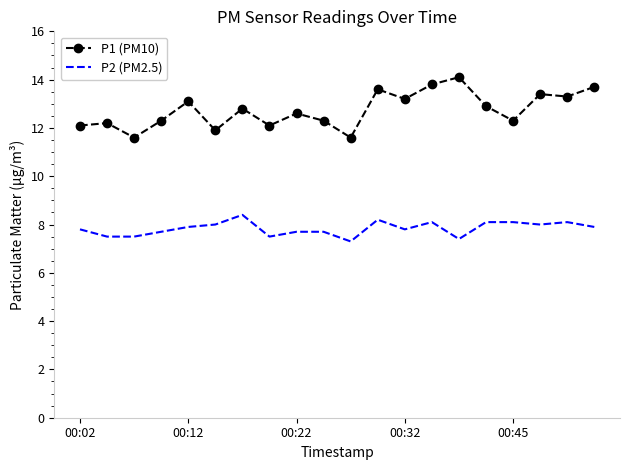

Which series has the largest total across all categories?

P1 (PM10)